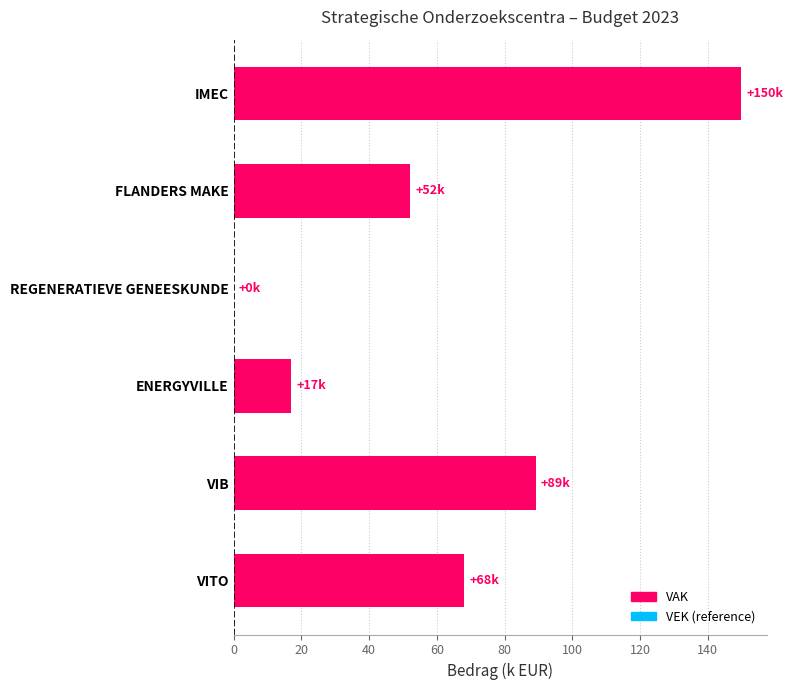

What is the ratio of the value at IMEC to the value at ENERGYVILLE?

8.8